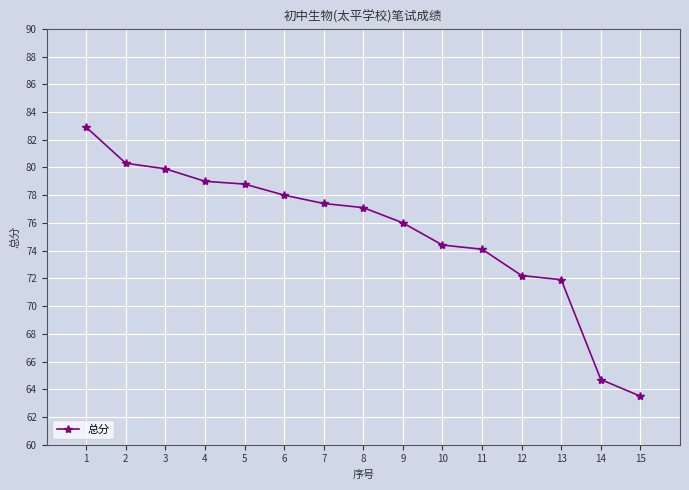

True or false: the data has more than 1 interior local peaks.

False